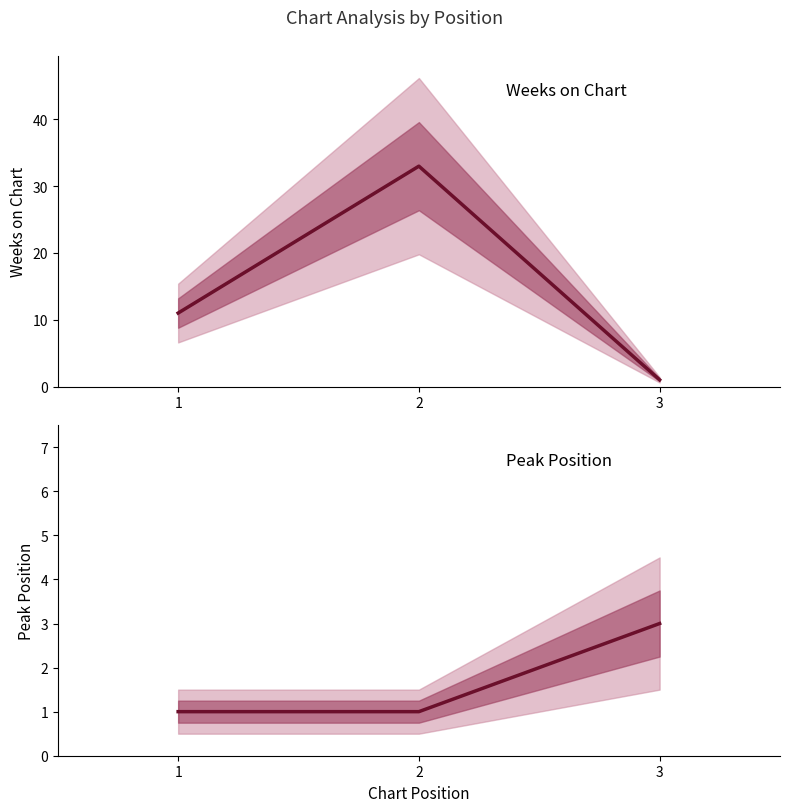

What is the approximate value of Weeks on Chart at 1?

11